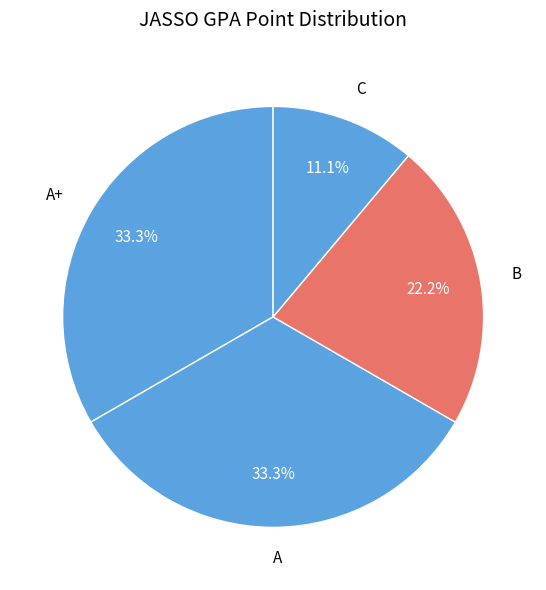

Approximately how many times larger is the value at A compared to C?

3.0